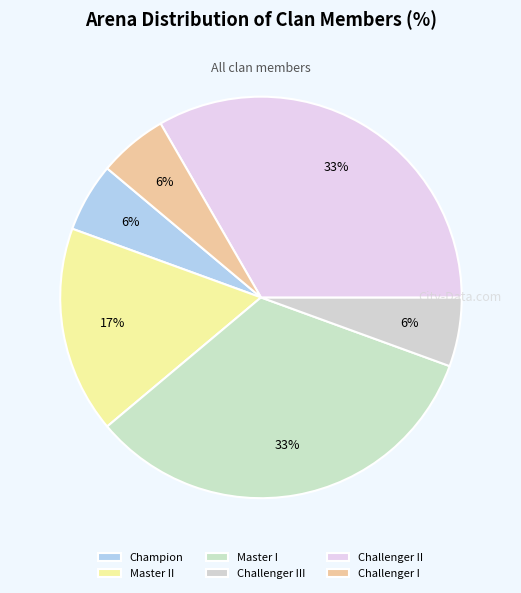

Is there a majority slice in this chart?

No